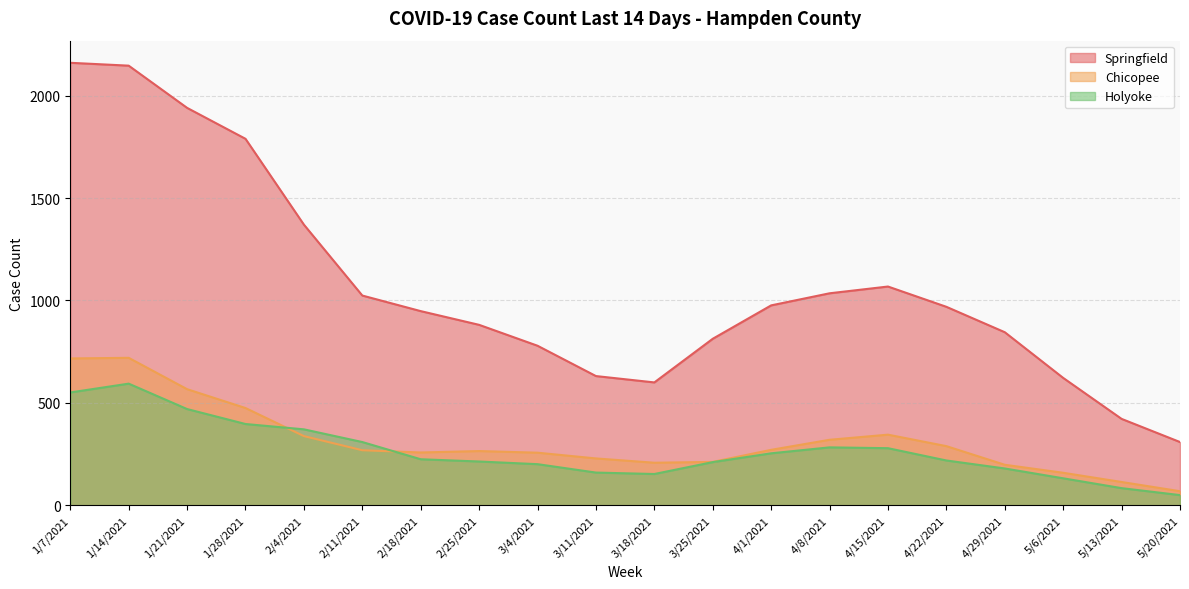

Does the chart have visible grid lines?

Yes